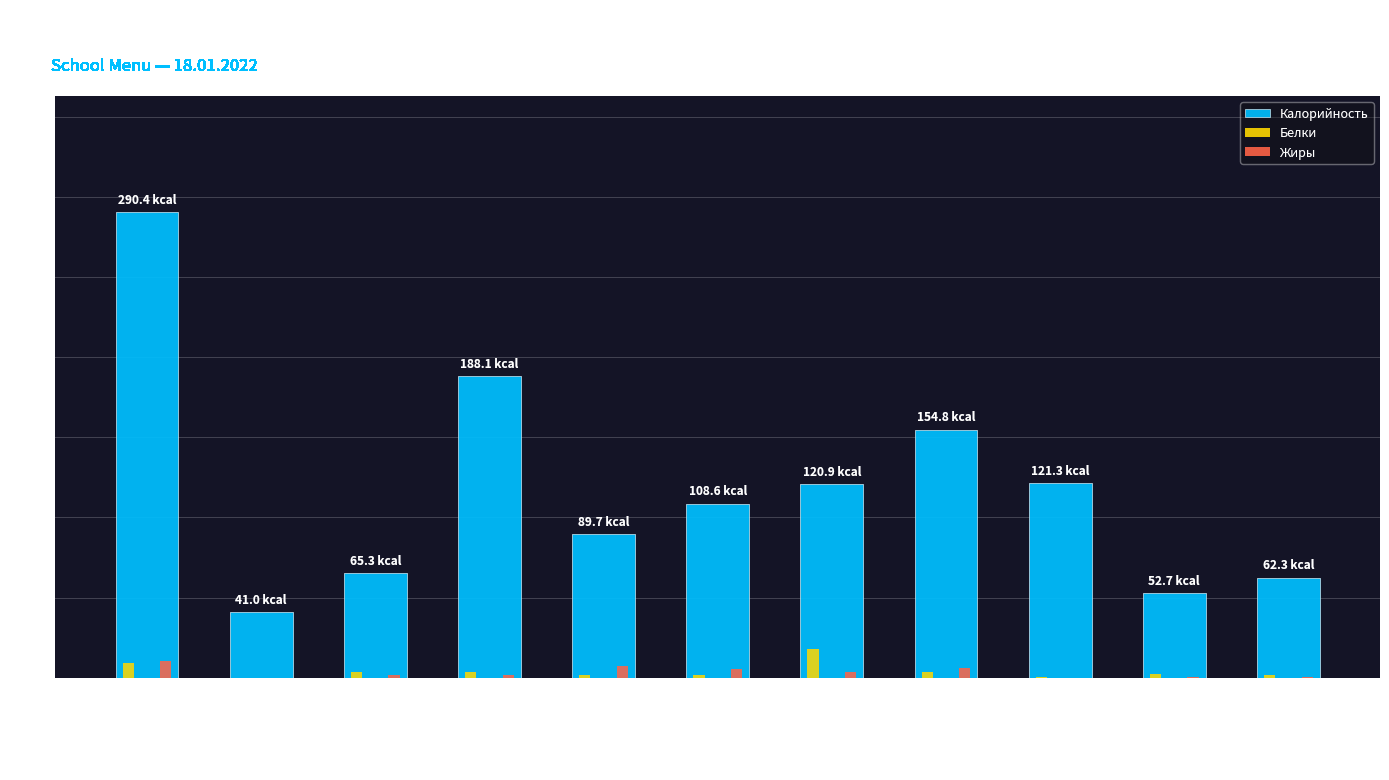

Which series has the largest total across all categories?

Калорийность